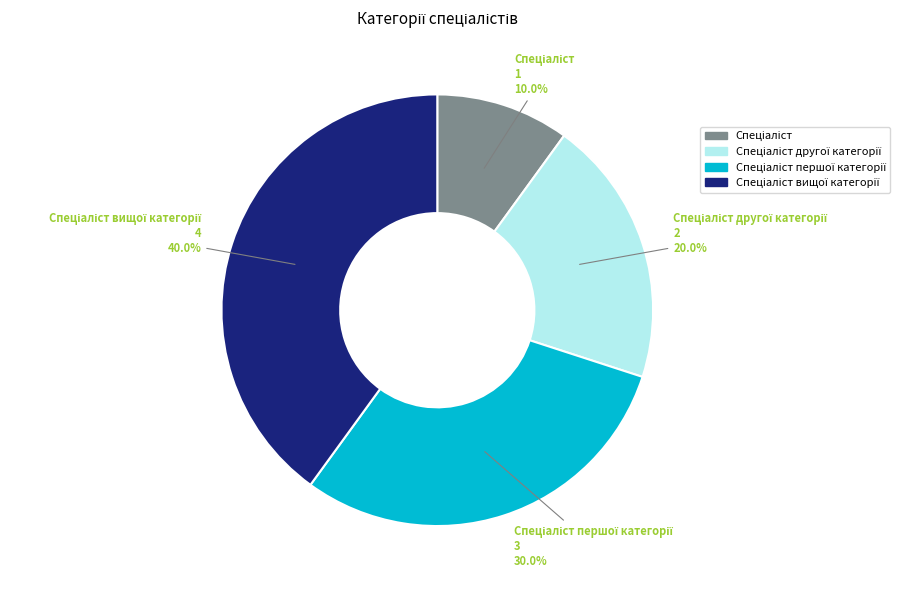

Is there a majority slice in this chart?

No